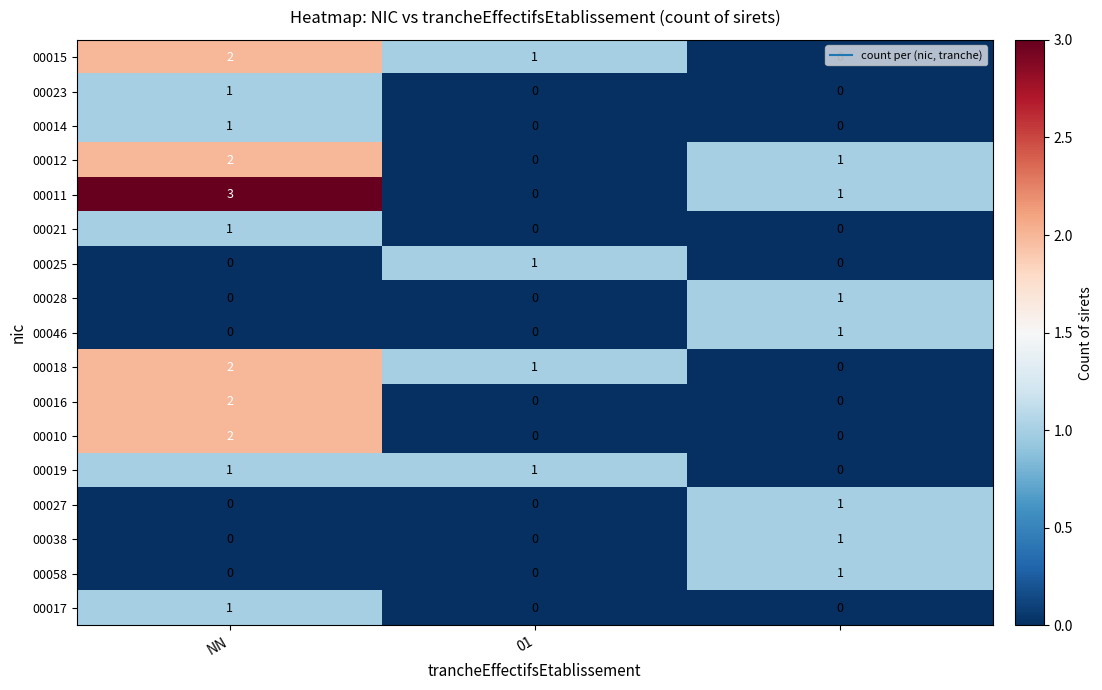

Which series has the widest spread of values?

00011